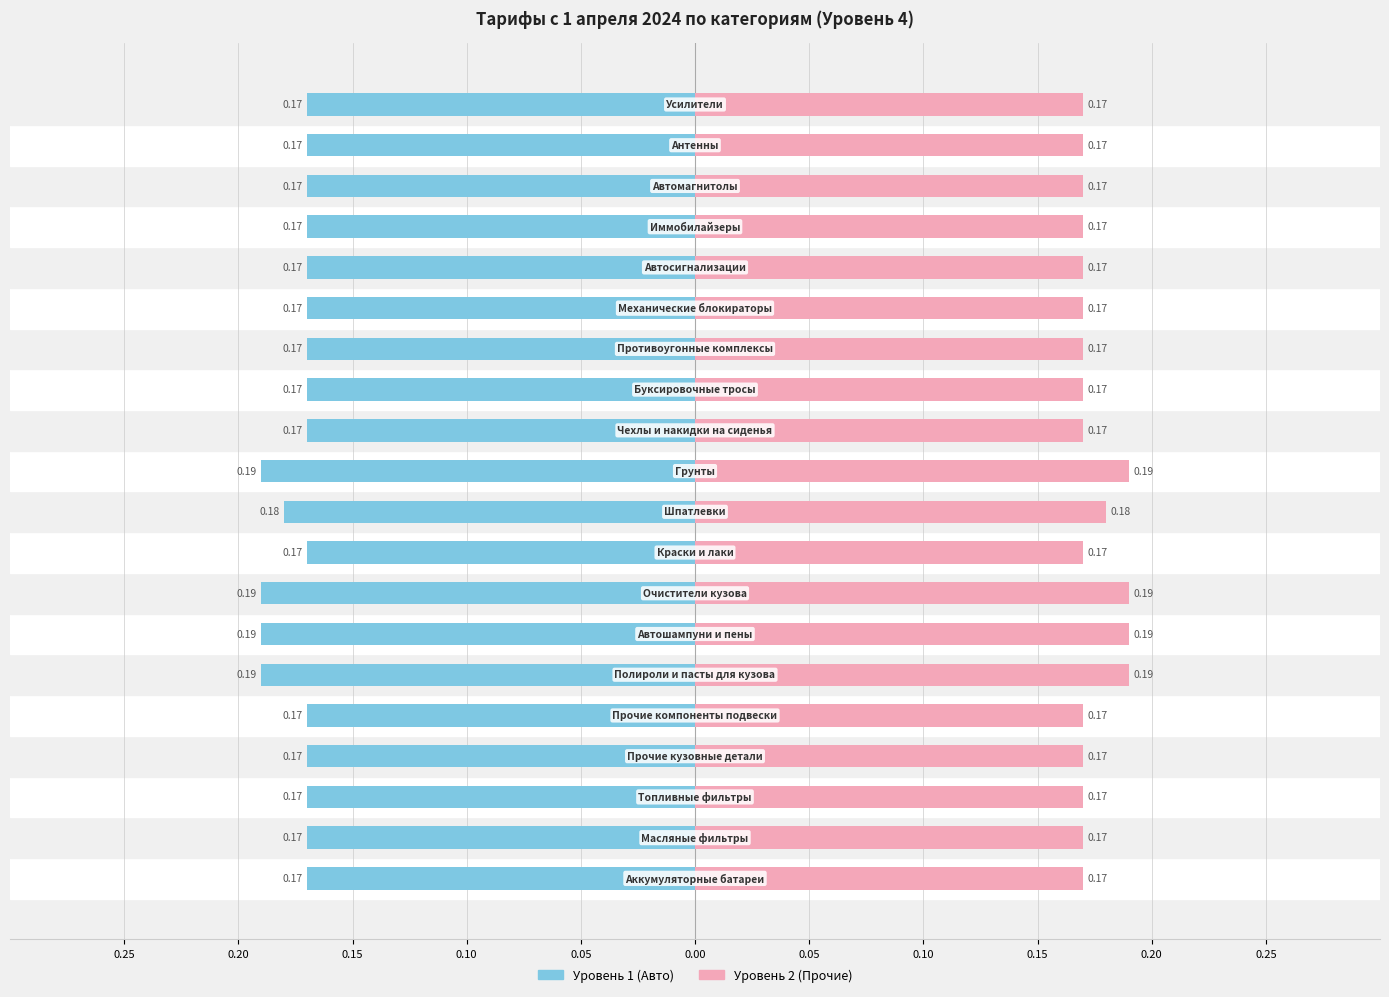

How many Уровень 2 (Прочие) values are between 0 and 1?

20